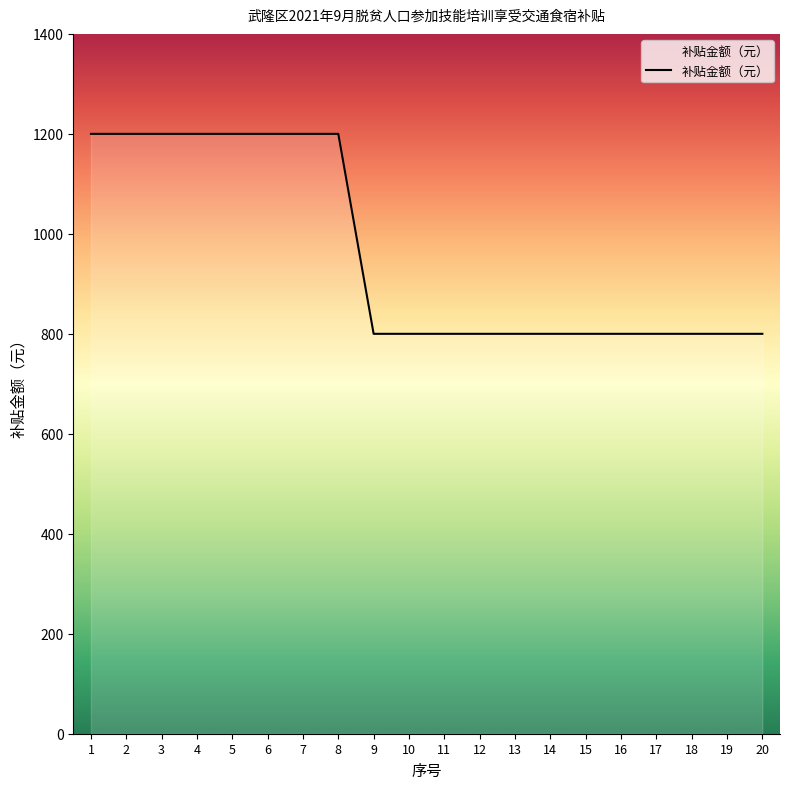

What is the difference between the values at 1 and 9?

400